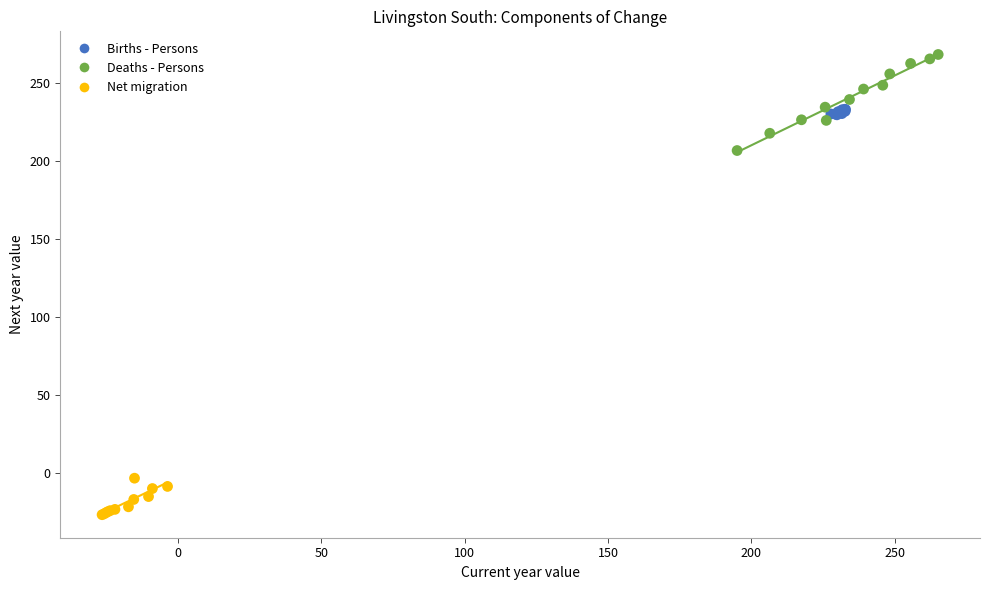

Which series contains the highest Y value?

Deaths - Persons